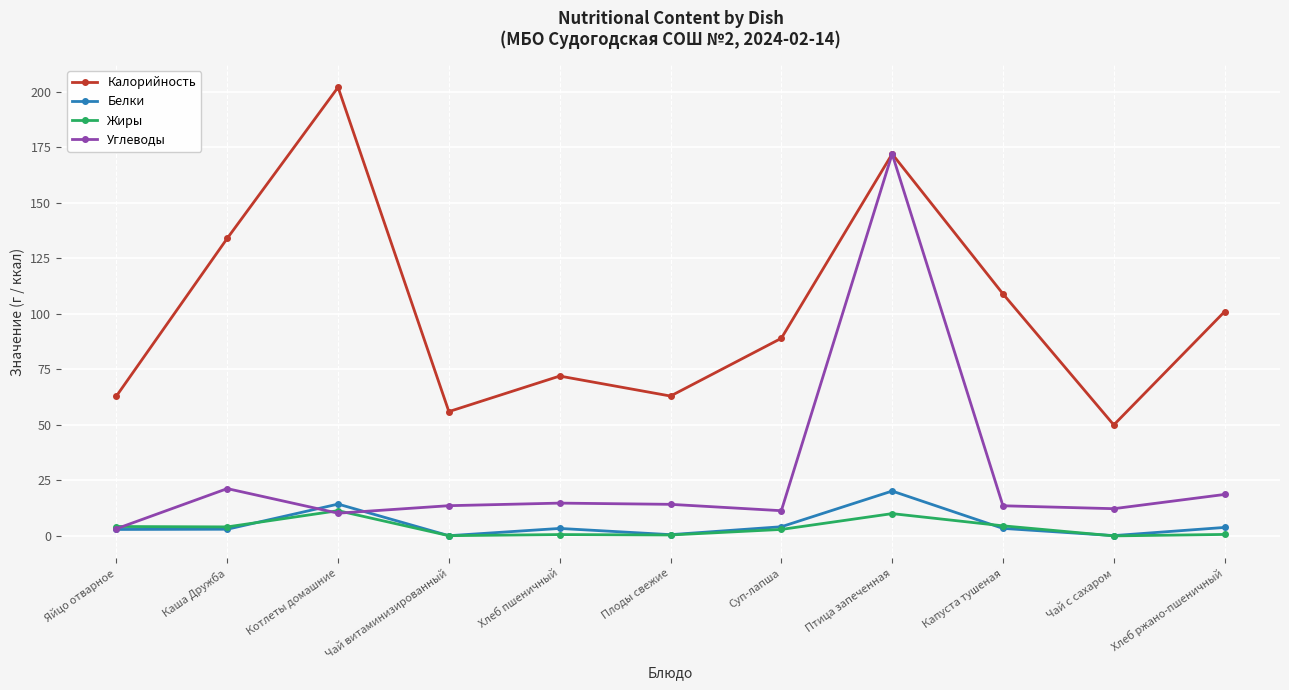

Between Котлеты домашние and Чай витаминизированный, which series saw the biggest shift?

Калорийность